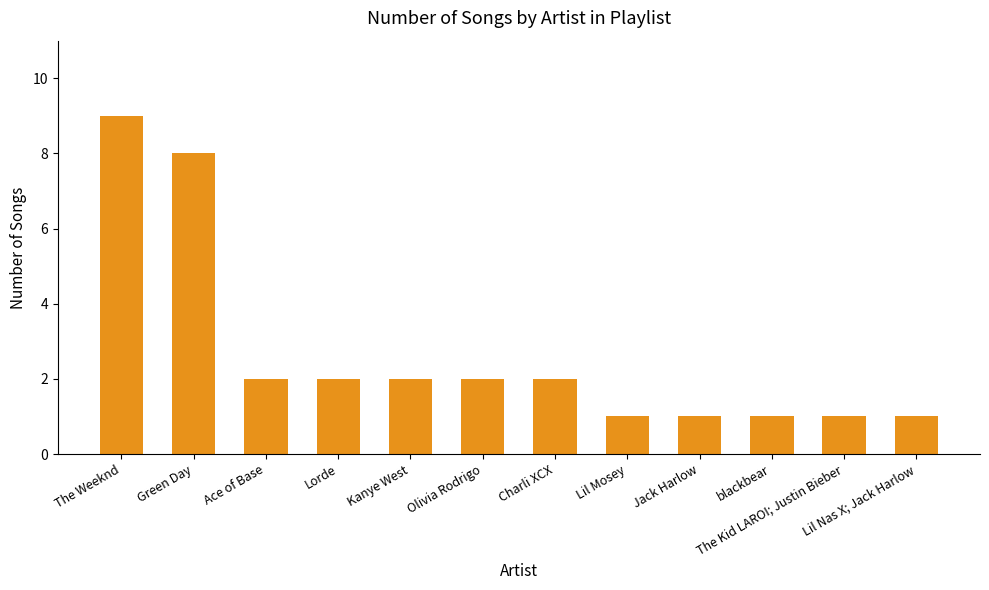

How many values are below 2?

5